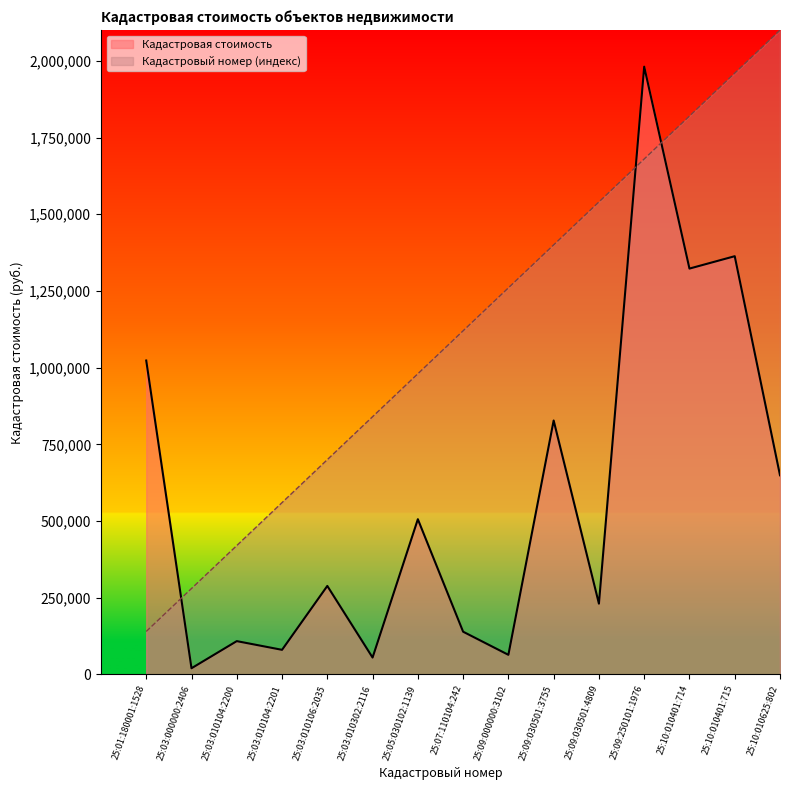

What is the smallest value displayed?

20085.4